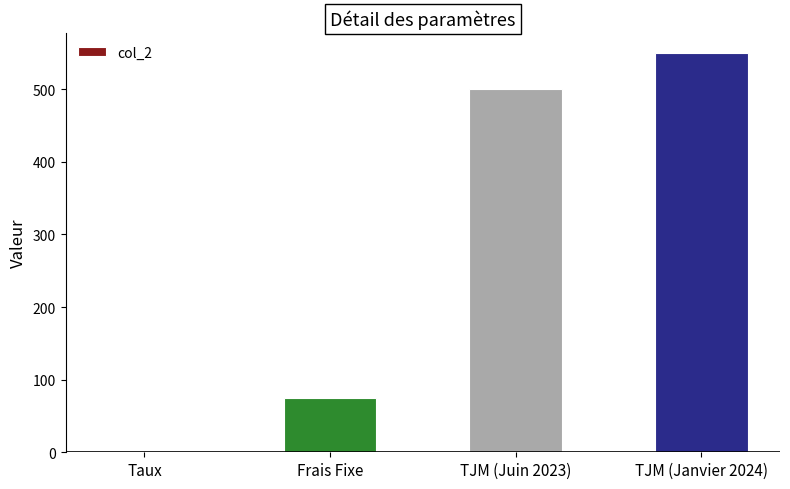

How many series are shown in this chart?

1